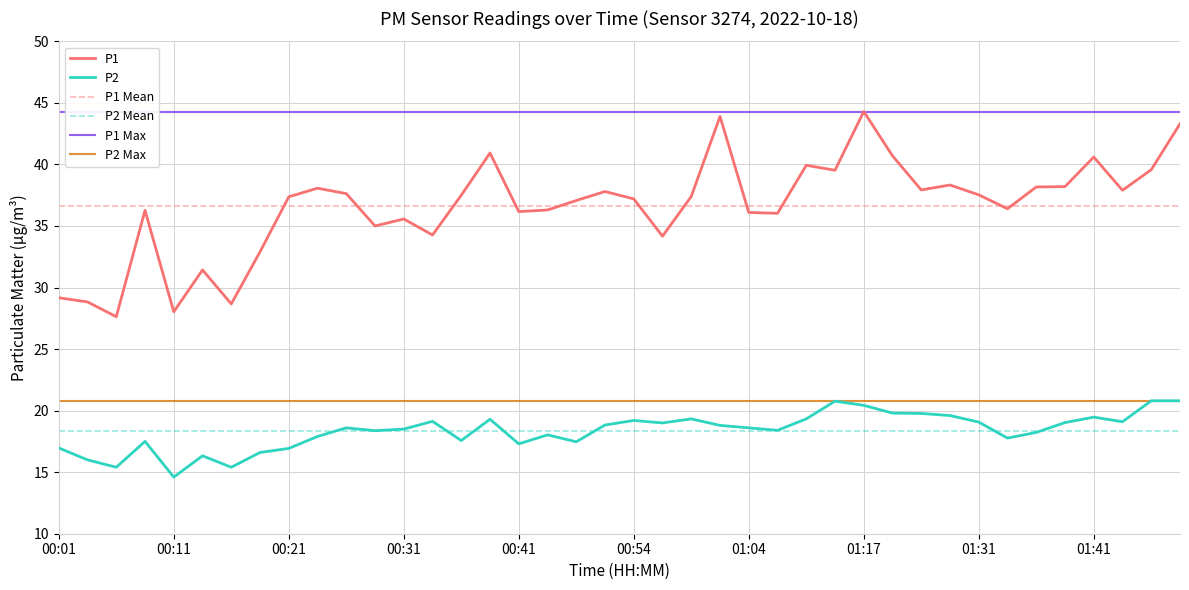

At which category does P1 reach its first local peak?

00:09